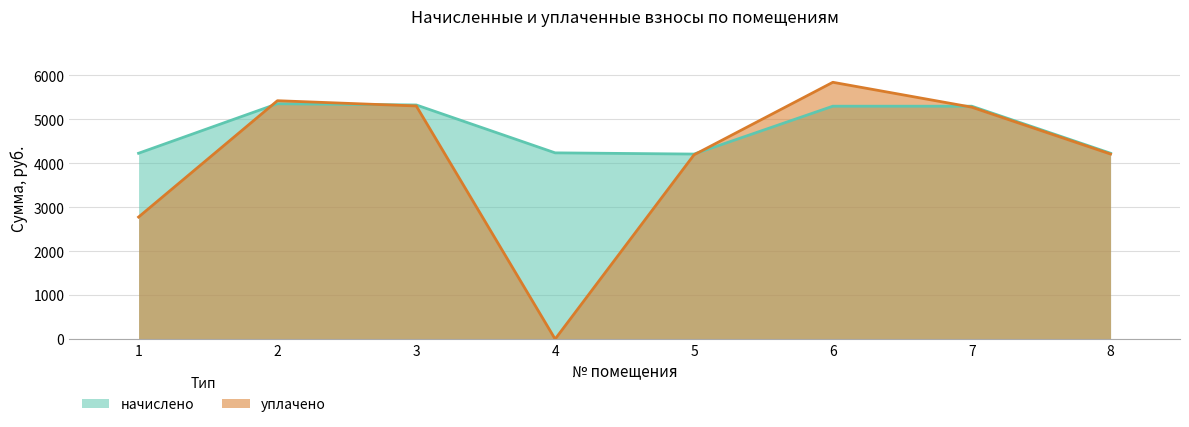

Does the chart have visible grid lines?

Yes